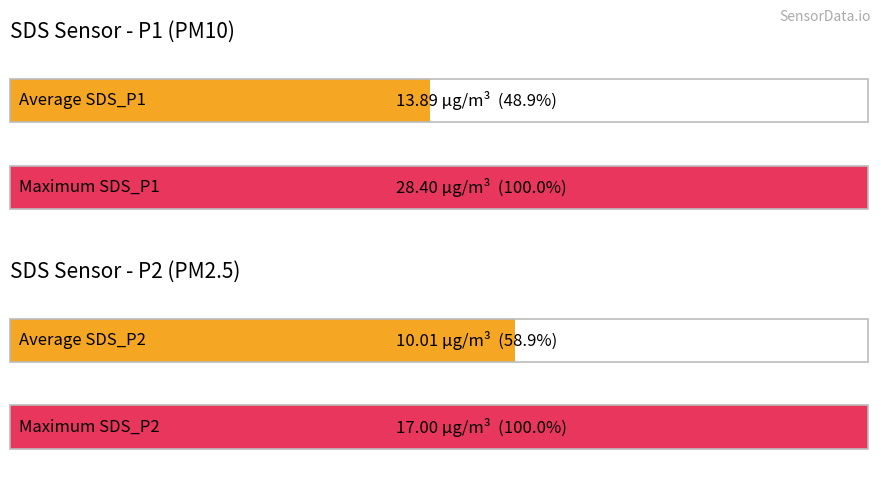

True or false: SDS_P1 has a value of 4.1 at 02:15.

False